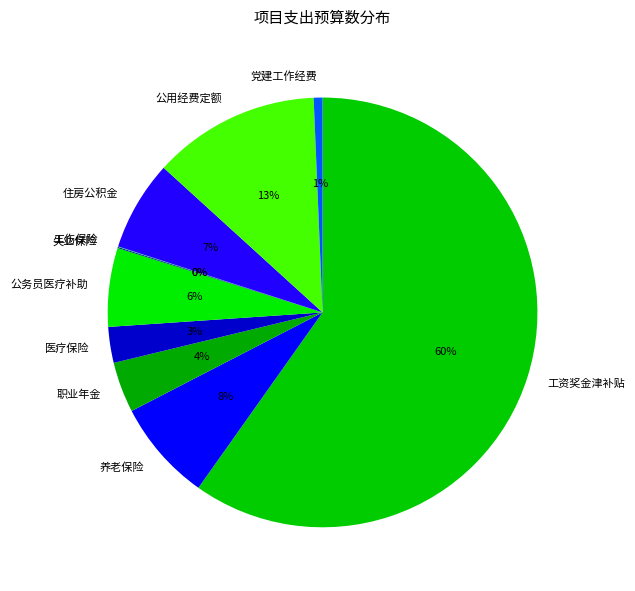

True or false: 公务员医疗补助 accounts for 6% of the total.

True